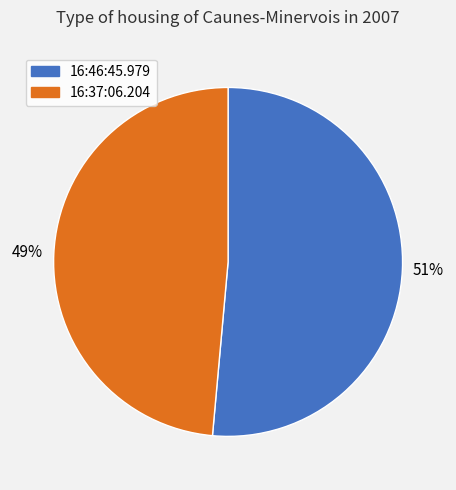

Is 16:46:45.979 the majority of the pie?

Yes